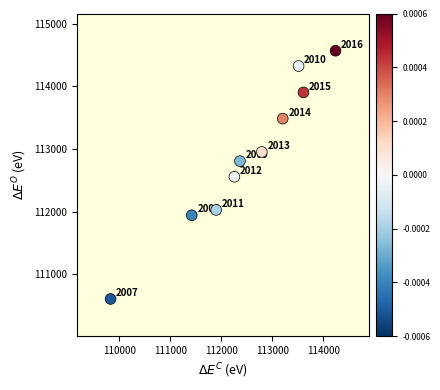

What is the range of X values (max minus min)?

4413